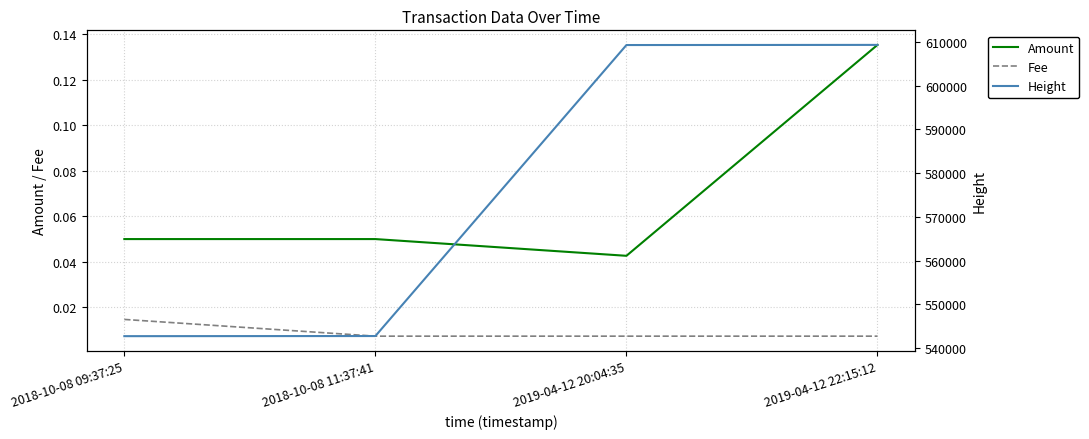

True or false: Amount and Fee intersect in this chart.

False